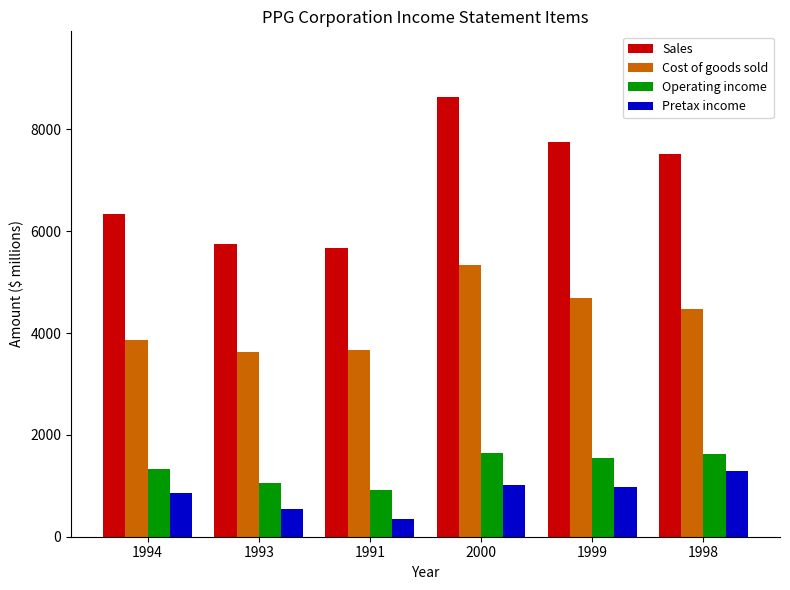

What is the difference between the maximum and minimum values in the Pretax income series?

940